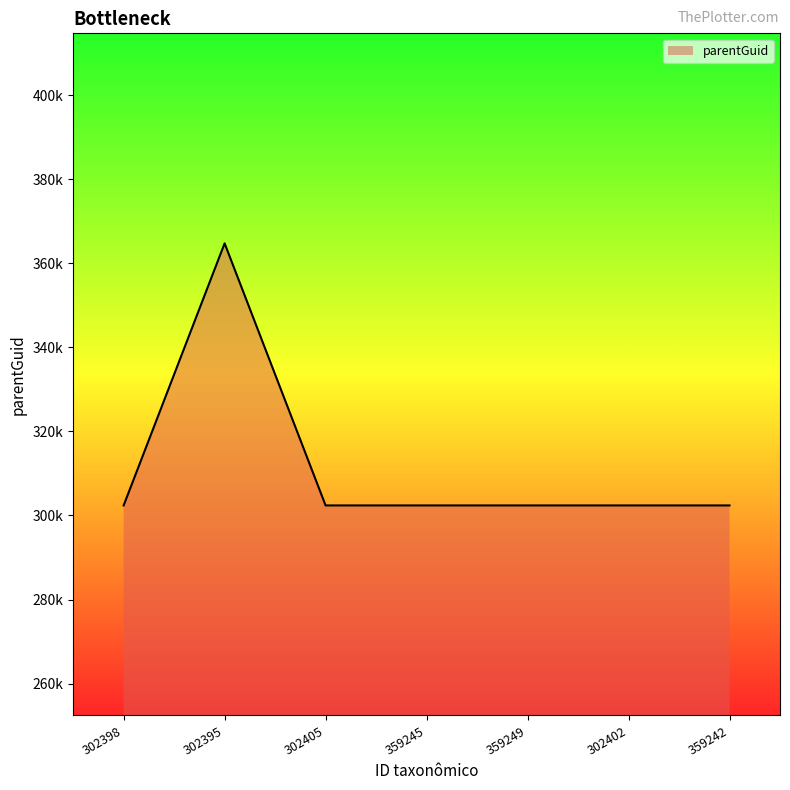

Does the chart have visible grid lines?

No